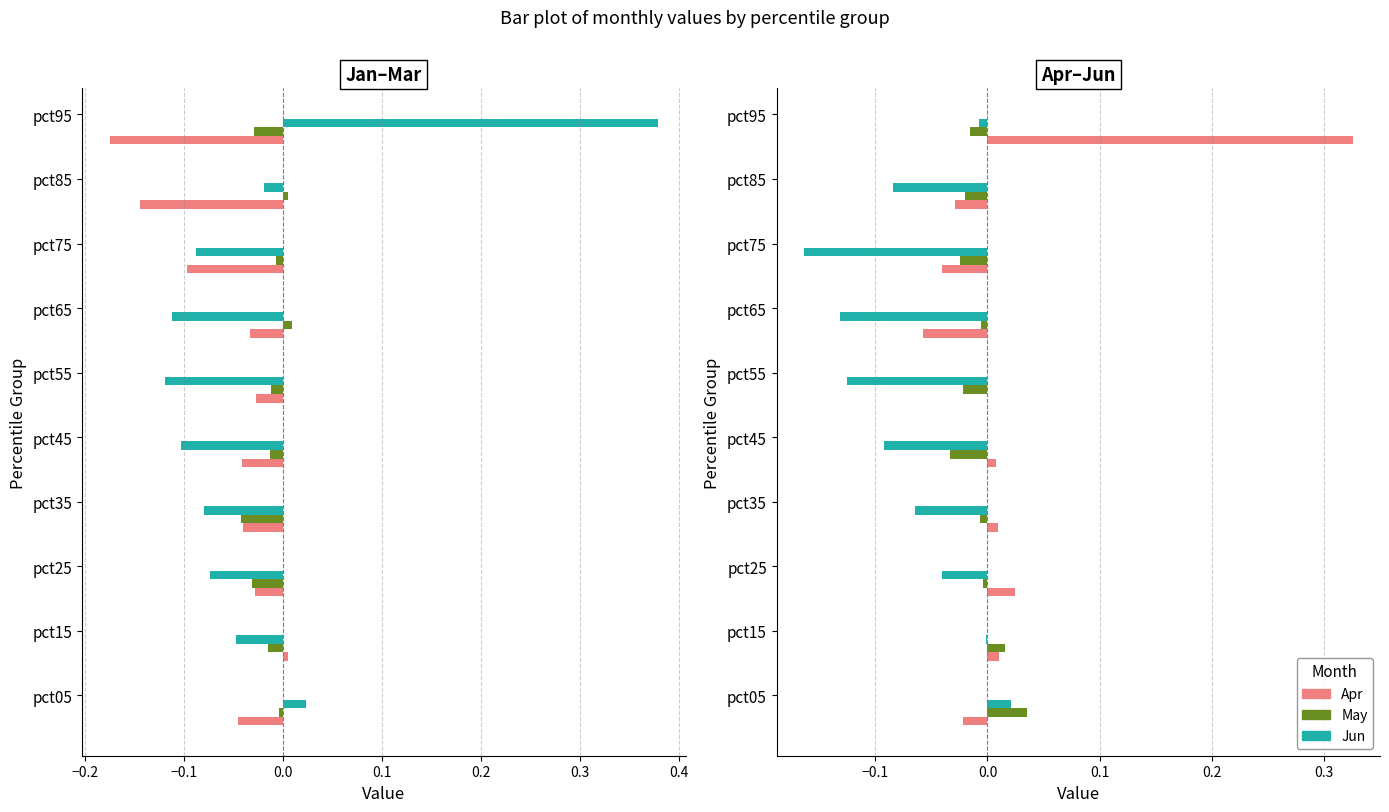

Which series has the largest total across all categories?

Apr